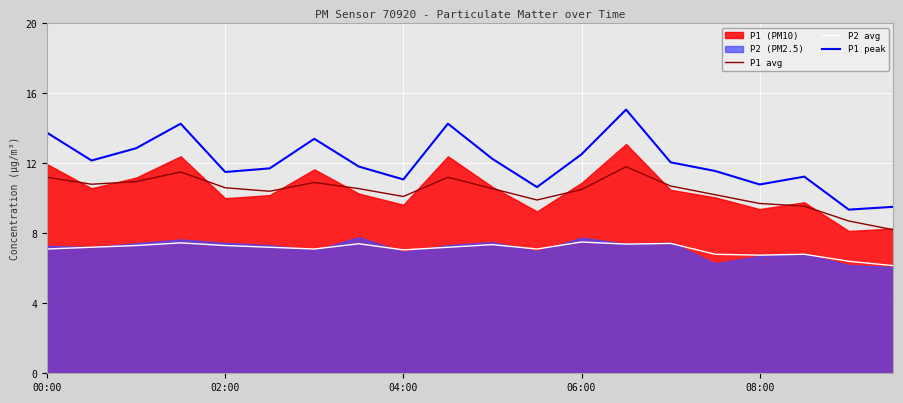

How many lines are shown in the chart?

3